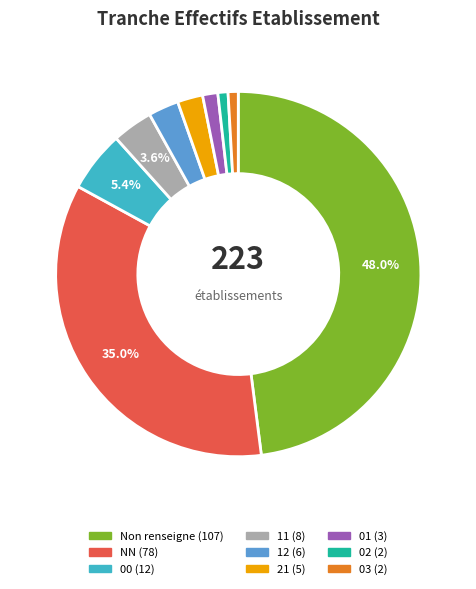

Is there a majority slice in this chart?

No